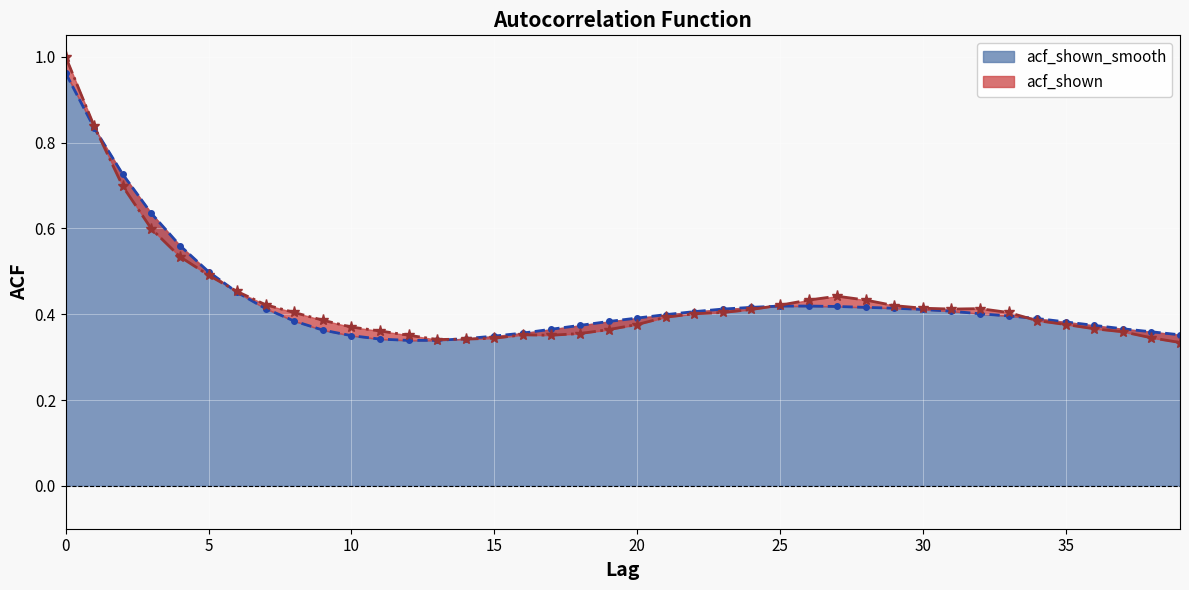

What is the maximum value shown in the chart?

1.0